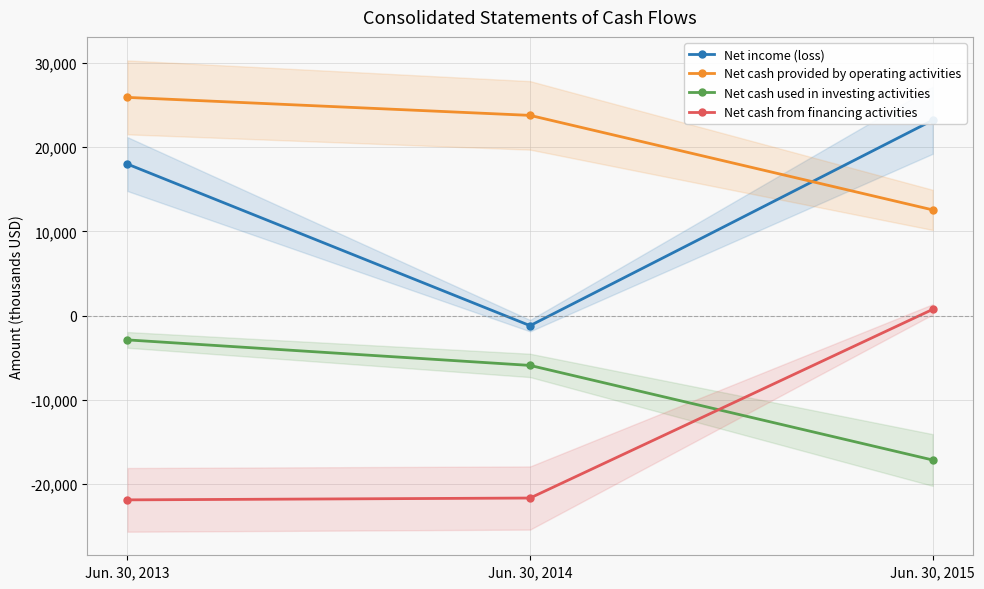

Between Jun. 30, 2014 and Jun. 30, 2013, which is larger?

Jun. 30, 2013